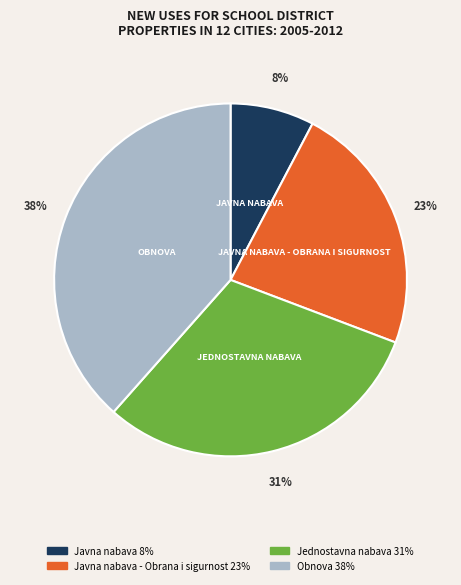

Is there any slice that represents more than half of the pie?

No